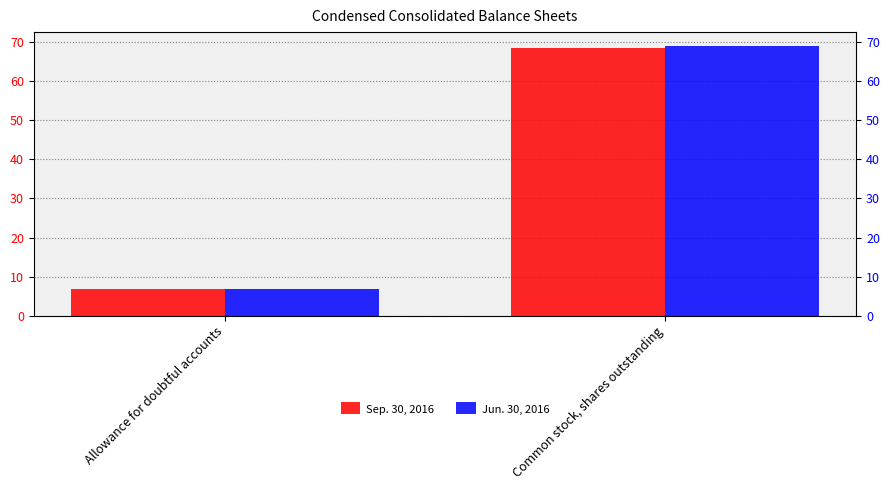

What is the smallest value displayed?

6.8